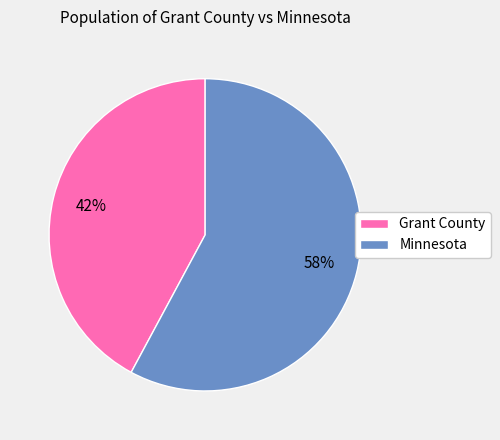

Approximately how many times larger is the value at Minnesota compared to Grant County?

1.4